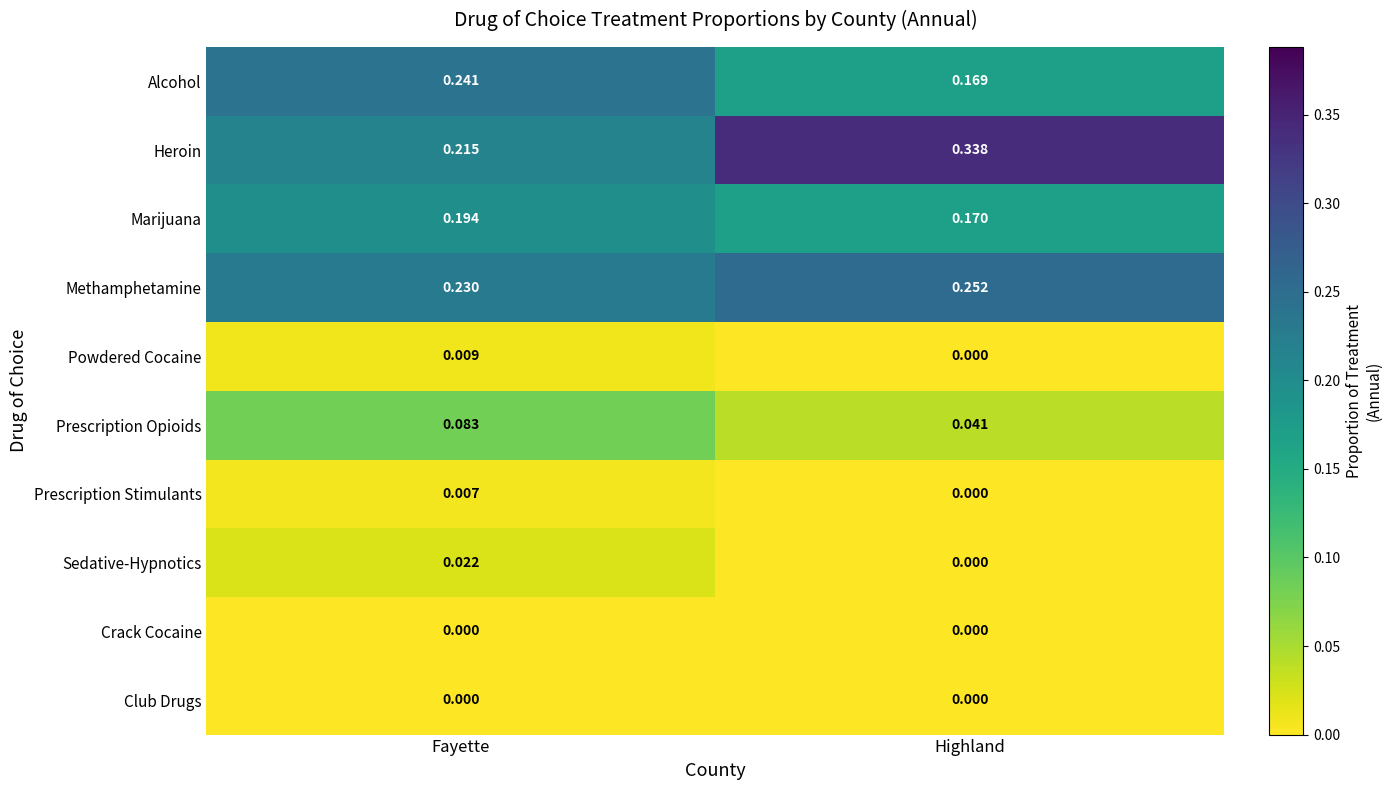

Which label corresponds to the largest value in the chart?

Highland